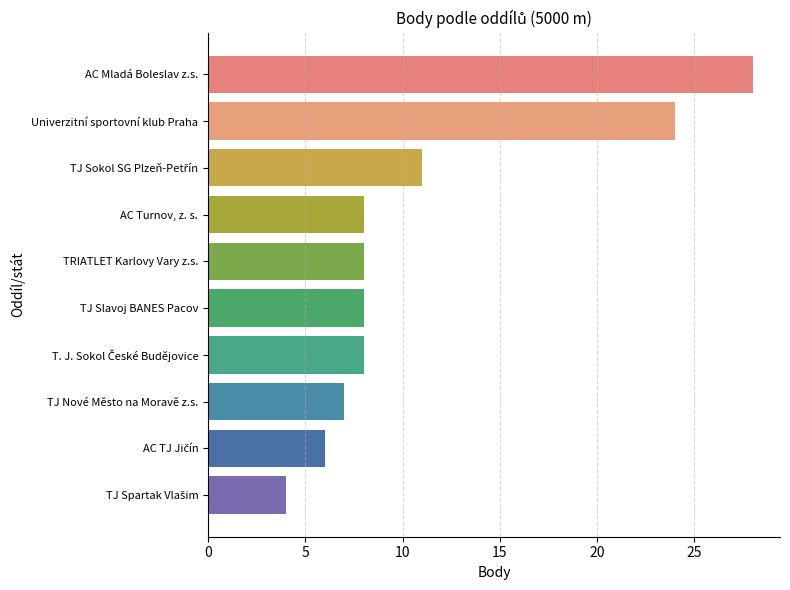

Are the bars grouped side by side (vs. stacked)?

No